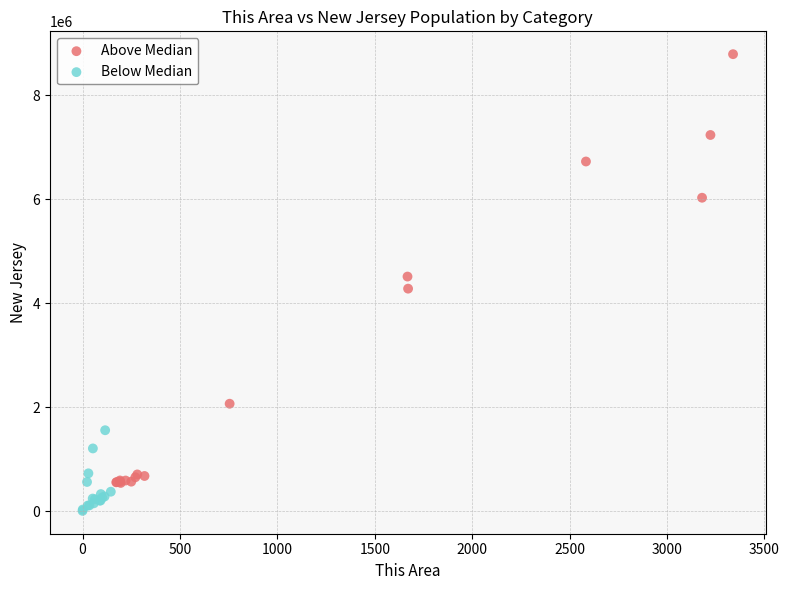

Which series has the widest spread of Y values?

Above Median